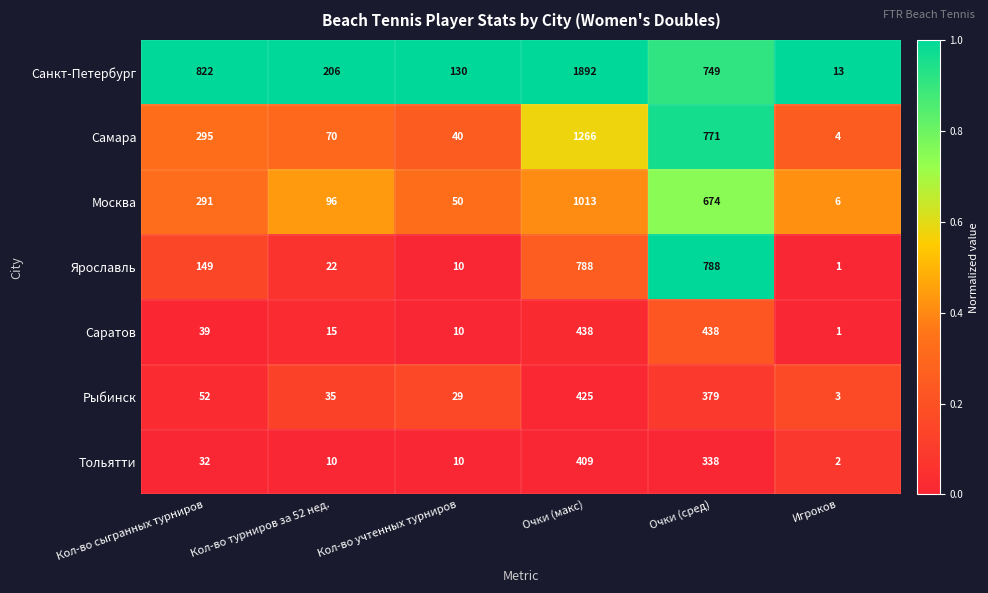

What is the difference between the maximum and minimum values in the Тольятти series?

407